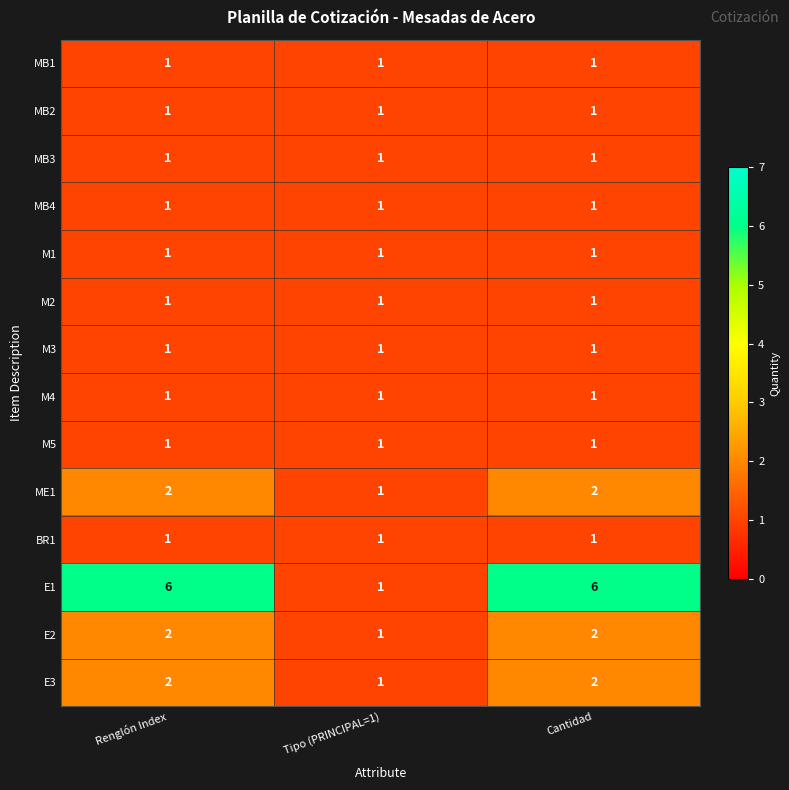

What is the maximum value shown in the chart?

6